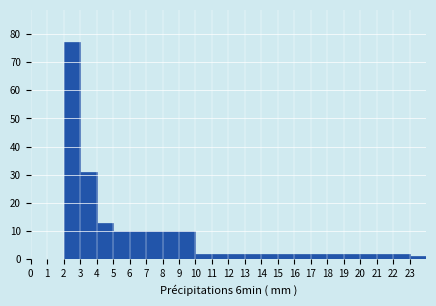

Reading left to right, transcribe this chart: for each bar, give the range it covers on the x-axis and its height. The values are not printed on the chart, so give them approximately, as read against the axis.

0 to 1: 0
1 to 2: 0
2 to 3: 77
3 to 4: 31
4 to 5: 13
5 to 6: 10
6 to 7: 10
7 to 8: 10
8 to 9: 10
9 to 10: 10
10 to 11: 2
11 to 12: 2
12 to 13: 2
13 to 14: 2
14 to 15: 2
15 to 16: 2
16 to 17: 2
17 to 18: 2
18 to 19: 2
19 to 20: 2
20 to 21: 2
21 to 22: 2
22 to 23: 2
23 to 24: 1